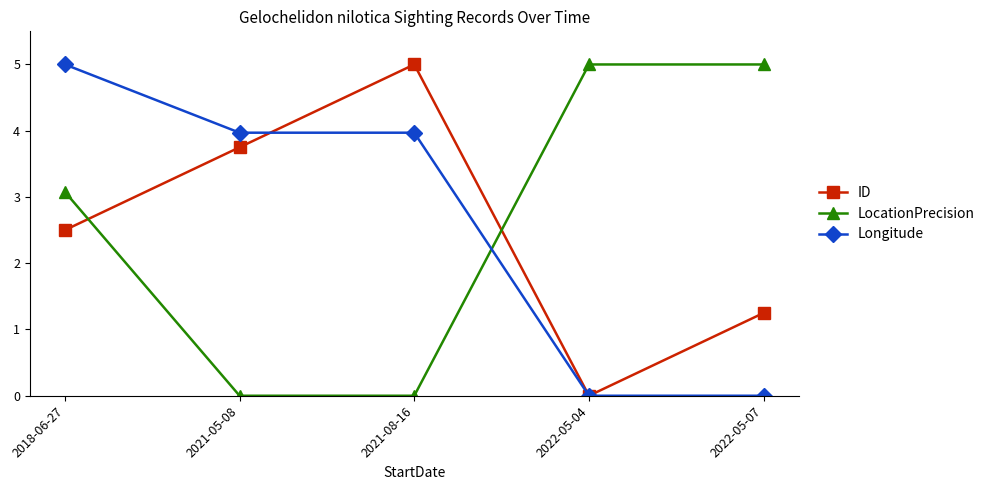

Between 2021-05-08 and 2022-05-04, which series saw the biggest shift?

LocationPrecision